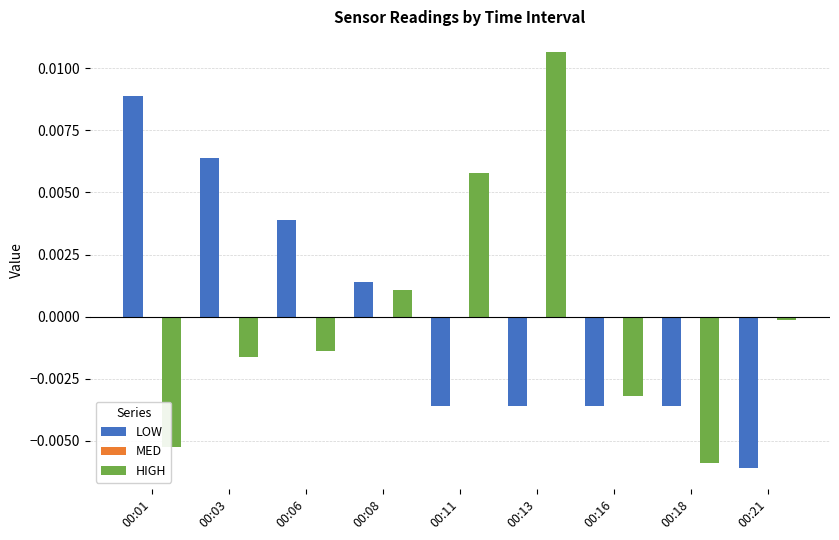

Which series has the widest spread of values?

HIGH